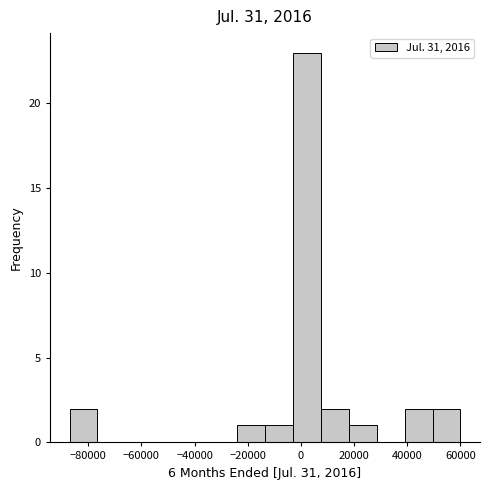

What is the height of the bar covering -14000 to -4000 on the x-axis? Neither the bar edges nor the heights are printed on the chart, so give them approximately, as read against the axes.

1